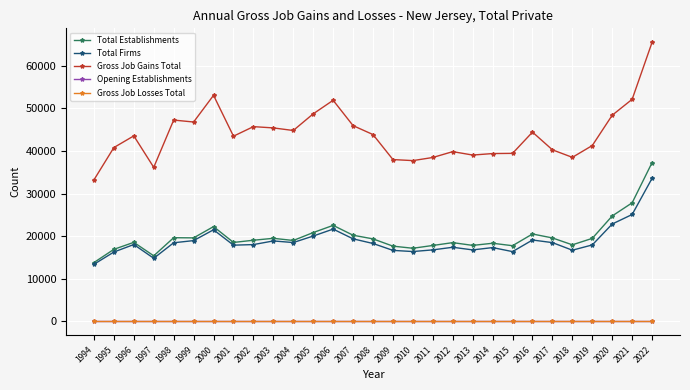

Reading right to left, list all the values displayed in this chart.

Total Establishments: 37271	27815	24729	19466	17946	19564	20492	17740	18314	17815	18462	17798	17141	17637	19343	20200	22516	20827	18969	19475	19025	18506	22226	19582	19619	15366	18529	16887	13784
Total Firms: 33579	25072	22836	17922	16686	18467	19077	16353	17298	16754	17373	16760	16370	16642	18260	19353	21642	20010	18483	18858	18002	17867	21484	18940	18430	14789	18018	16253	13374
Gross Job Gains Total: 65517	52126	48389	41269	38495	40258	44419	39428	39382	39029	39834	38462	37728	37970	43843	45940	51894	48712	44800	45406	45705	43463	53057	46792	47248	36147	43534	40792	33200
Opening Establishments: 0	0	0	0	0	0	0	0	0	0	0	0	0	0	0	0	0	0	0	0	0	0	0	0	0	0	0	0	0
Gross Job Losses Total: 0	0	0	0	0	0	0	0	0	0	0	0	0	0	0	0	0	0	0	0	0	0	0	0	0	0	0	0	0